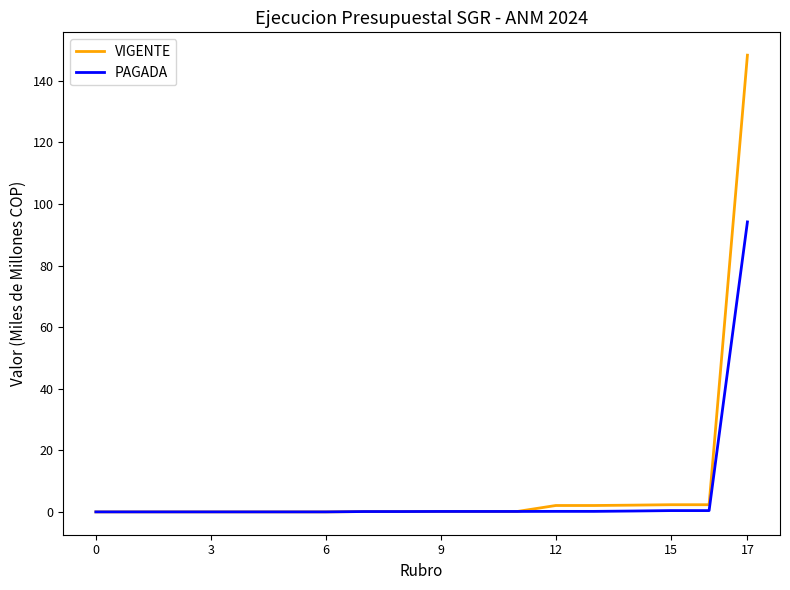

How many categories are shown in the chart?

18